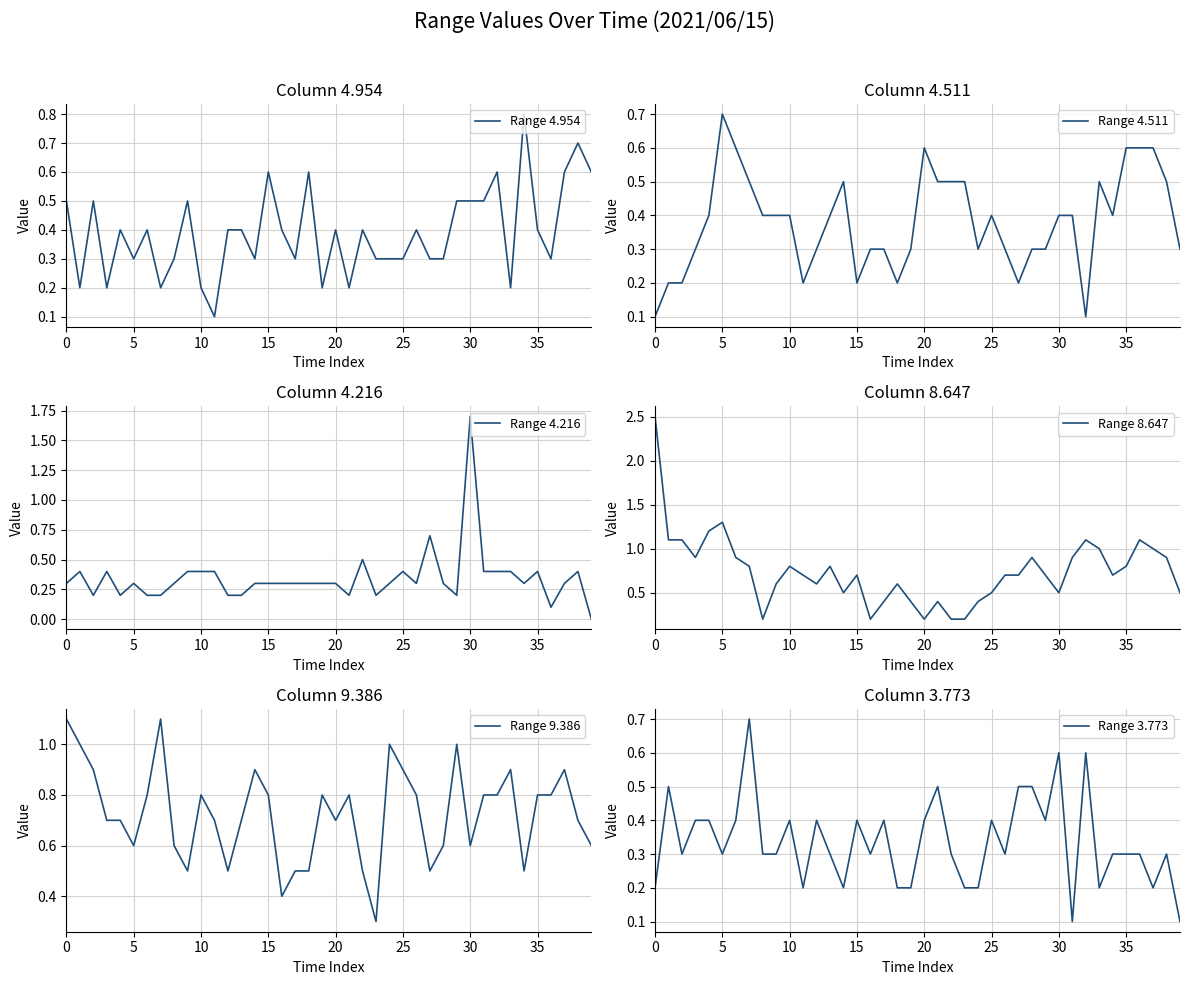

What is the difference between the second highest and minimum values in the Range 9.386 series?

0.8